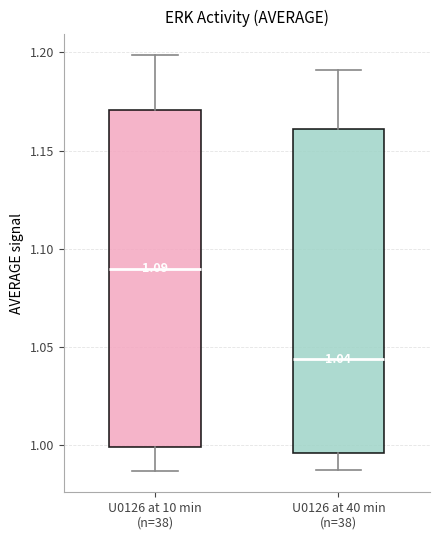

Which box is the tallest, from its lower edge to its upper edge?

U0126 at 10 min (n=38)